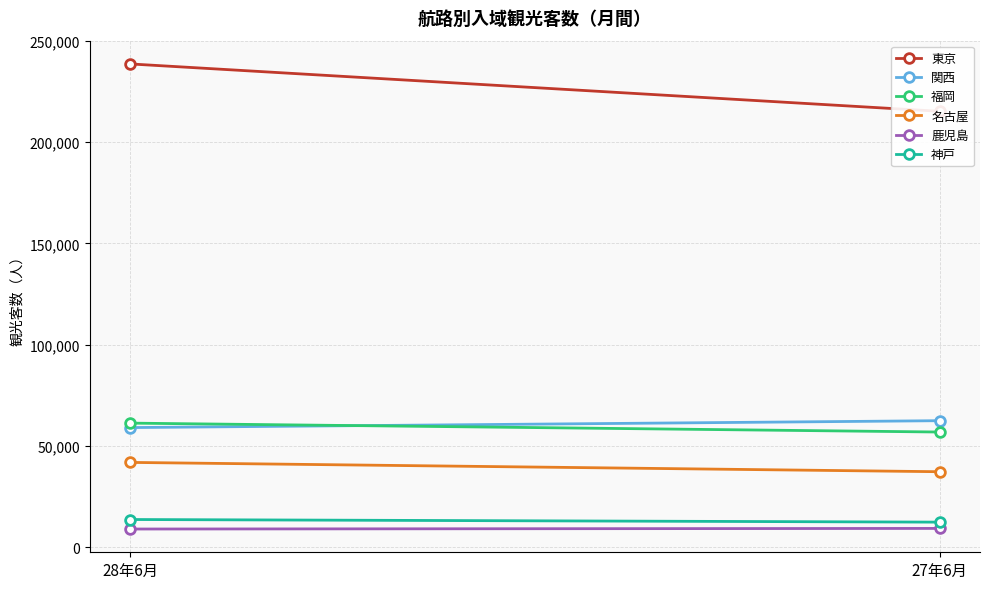

List the labels in order of 鹿児島 value, largest first.

27年6月, 28年6月